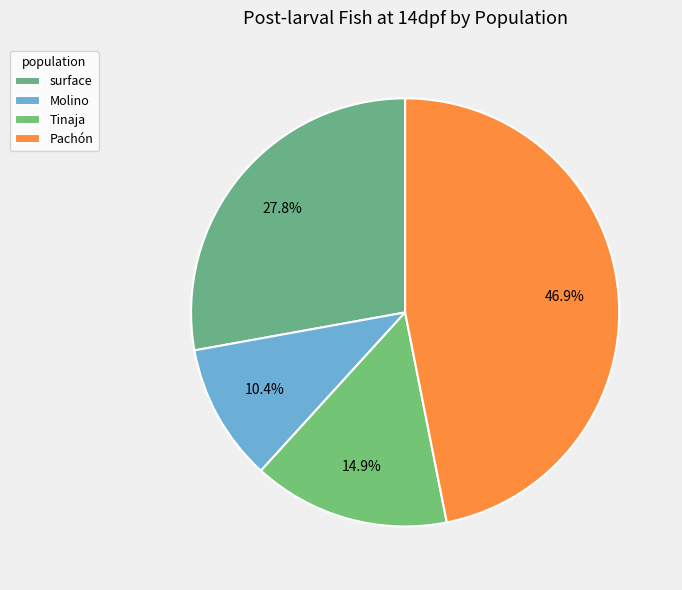

Does Tinaja represent more than half of the total?

No